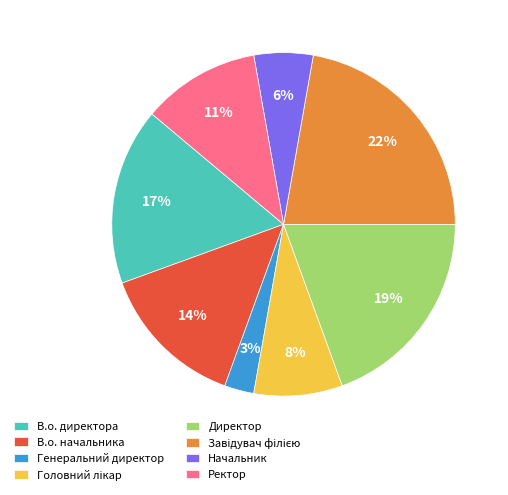

What is the smallest slice in the pie chart?

Генеральний директор